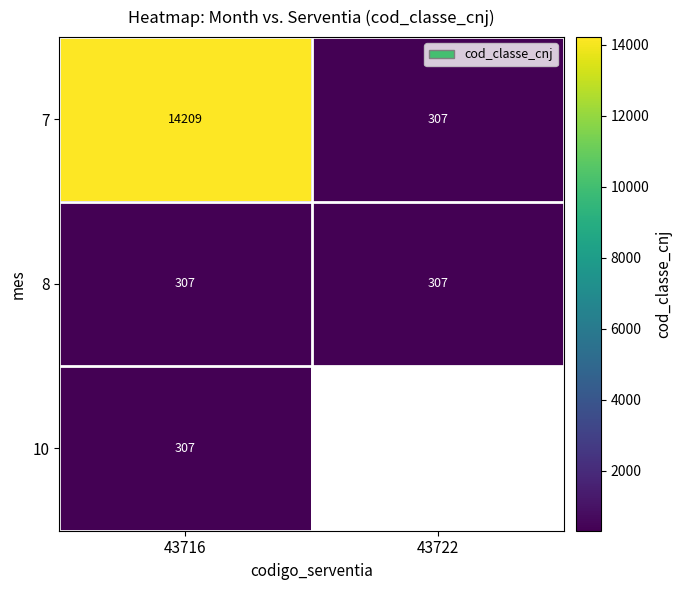

At which label does 7 reach its peak?

43716